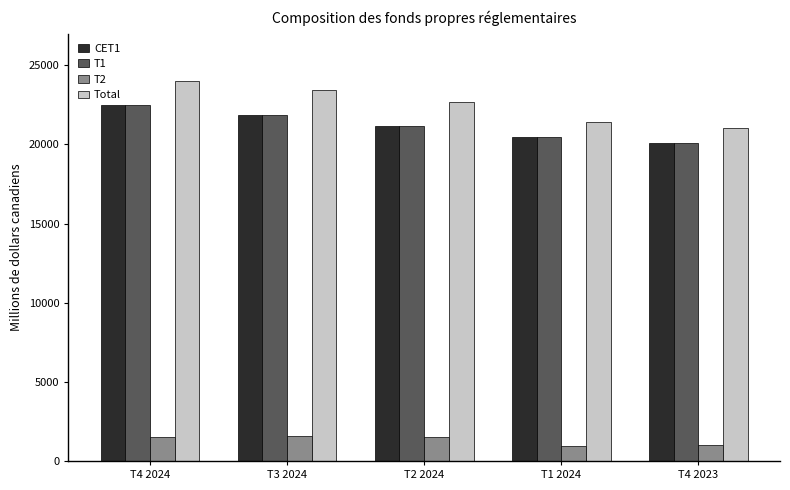

What is the lowest value of the Total series?

21056